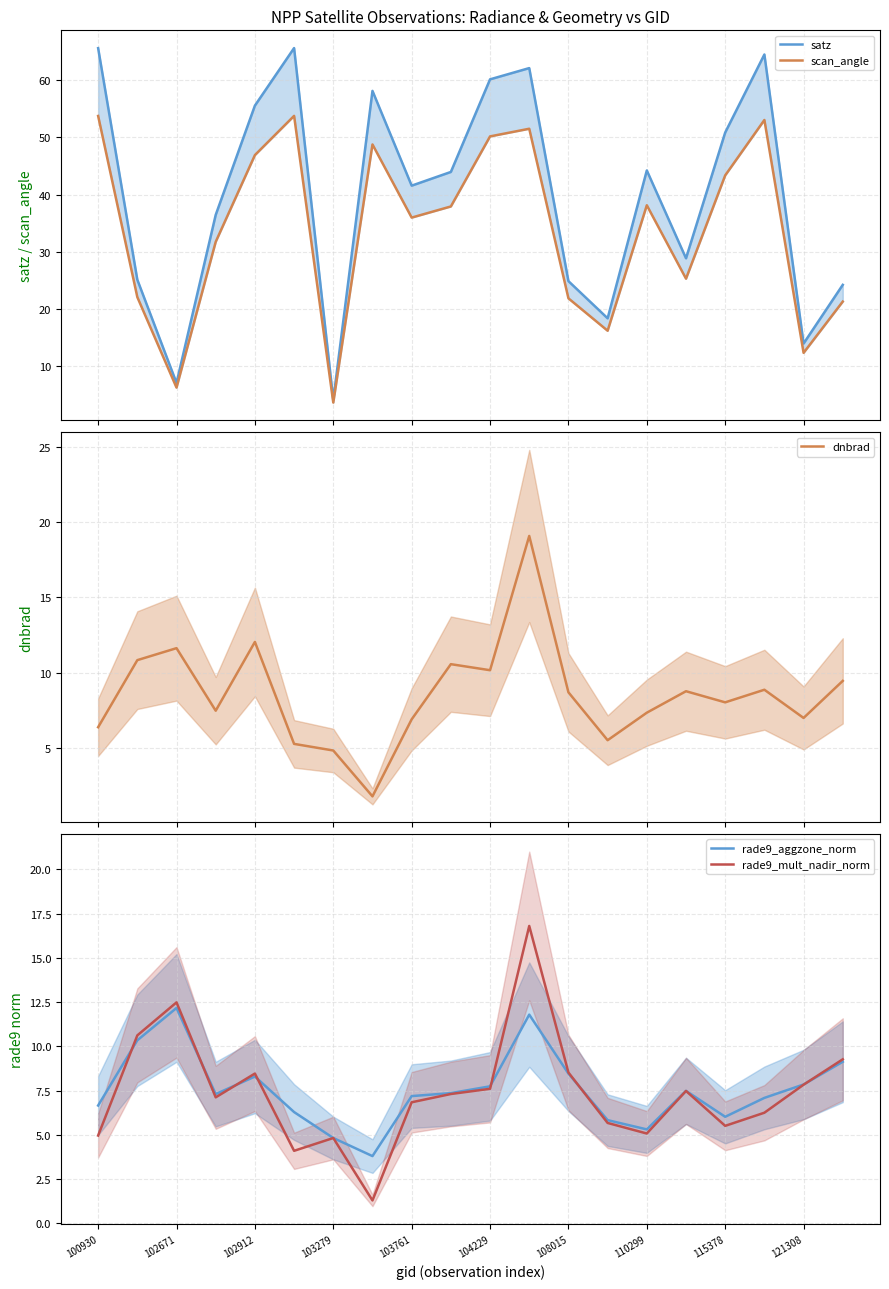

What are all the series names shown in the legend?

satz, scan_angle, dnbrad, rade9_aggzone_norm, rade9_mult_nadir_norm